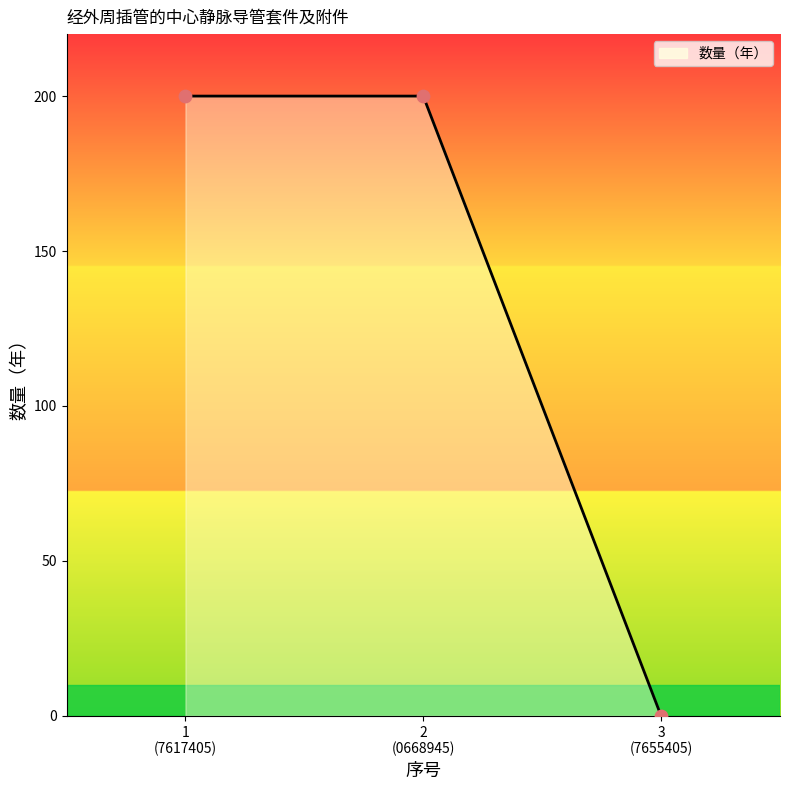

What is the maximum value shown in the chart?

200